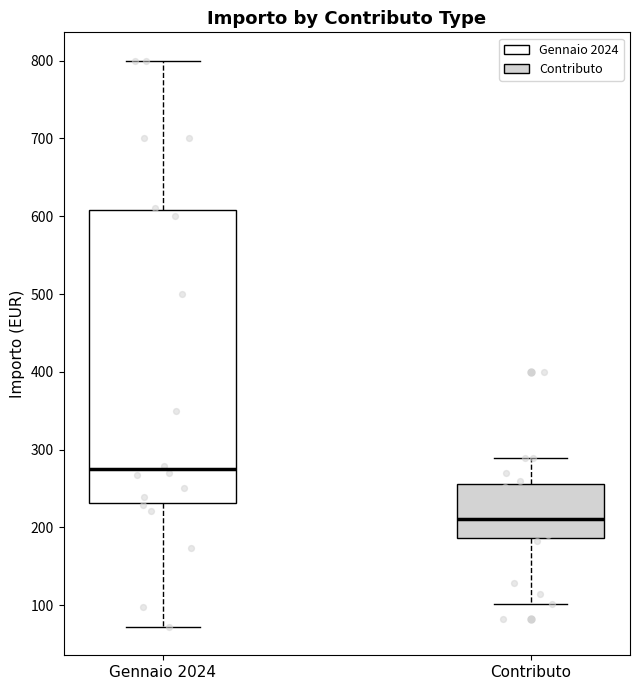

Where is the lower edge of the box for Gennaio 2024 on the y-axis? The values are not printed on the chart, so give them approximately, as read against the axis.

230